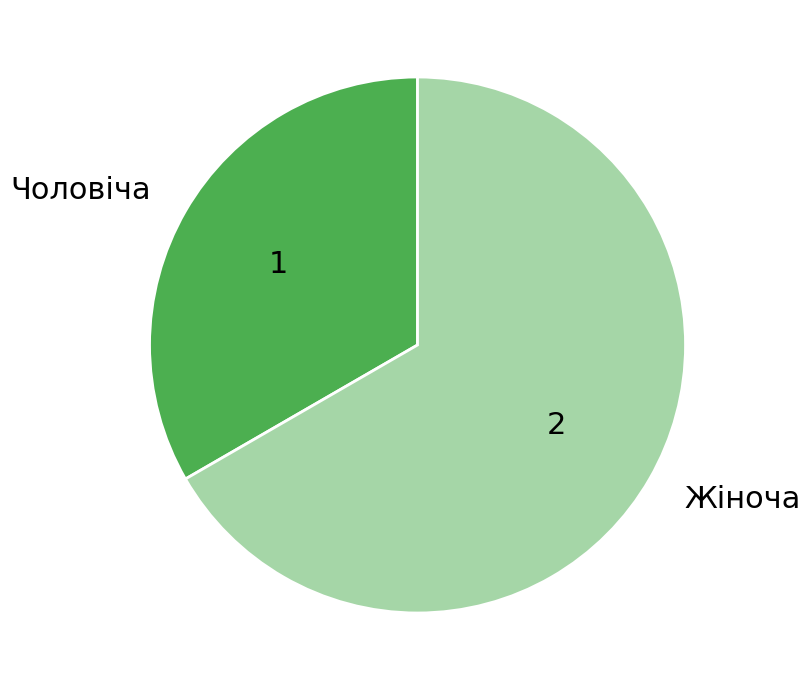

Is it true that Чоловіча is 46% of the pie?

False